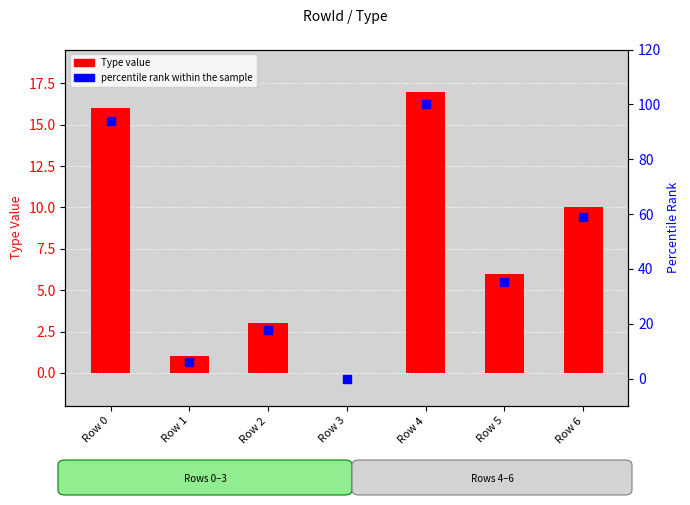

Which series has the largest total across all categories?

percentile rank within the sample